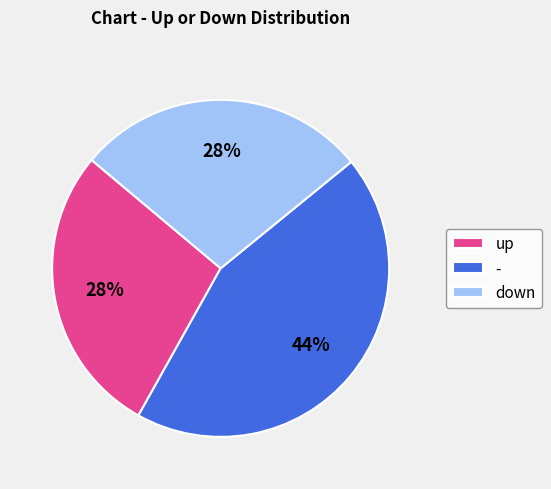

To the nearest percent, what percentage of the pie is up?

28%